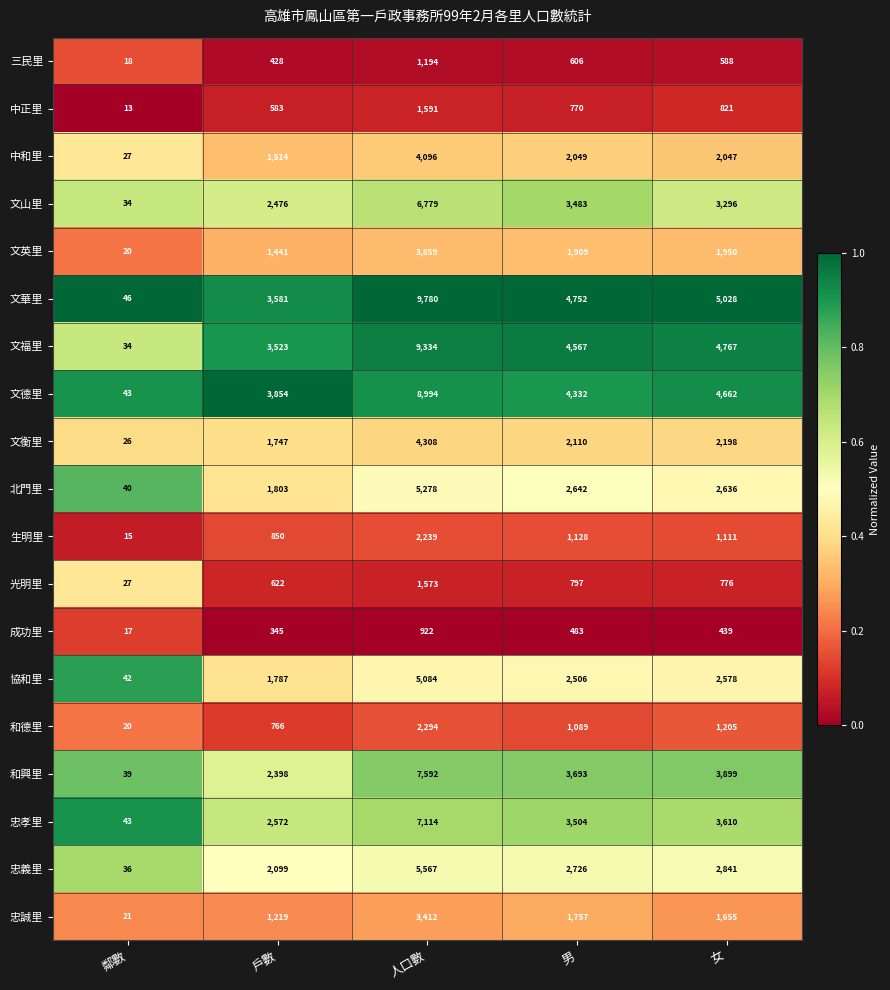

Rank the series at 人口數 from highest to lowest value.

文華里, 文福里, 文德里, 和興里, 忠孝里, 文山里, 忠義里, 北門里, 協和里, 文衡里, 中和里, 文英里, 忠誠里, 和德里, 生明里, 中正里, 光明里, 三民里, 成功里